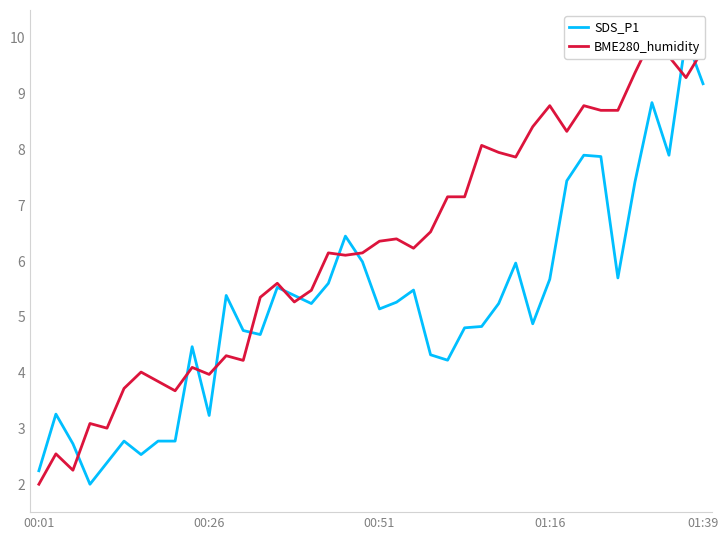

How many categories are shown in the chart?

40